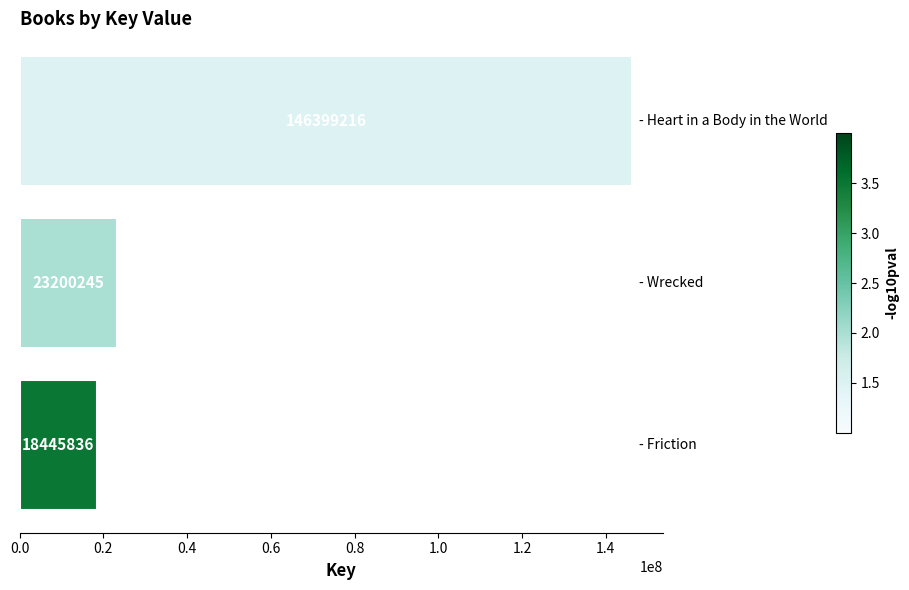

What is the greatest value displayed?

146399216